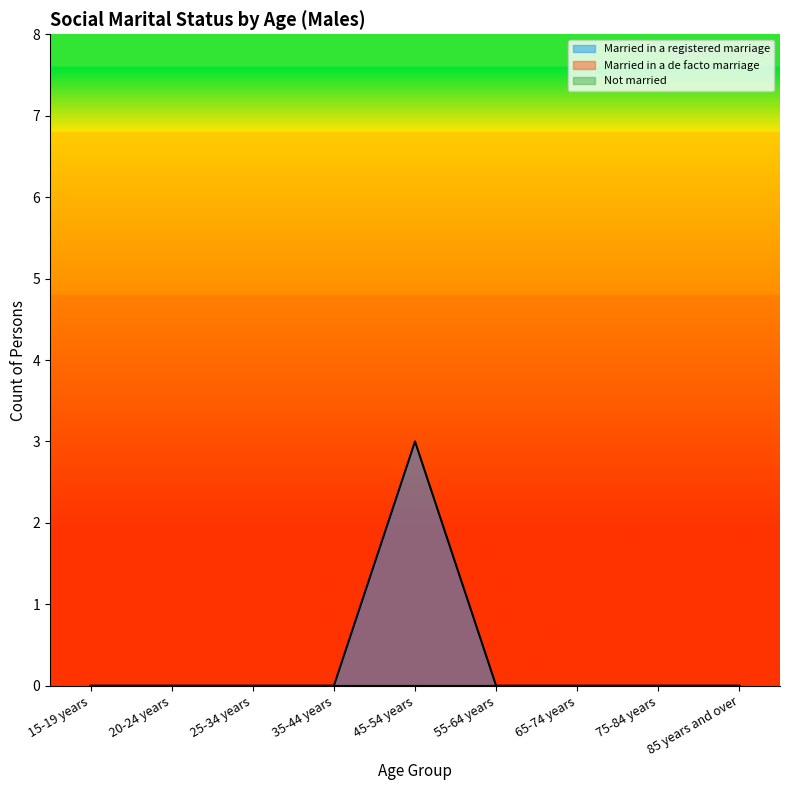

Does the chart display data point markers on the line(s)?

No